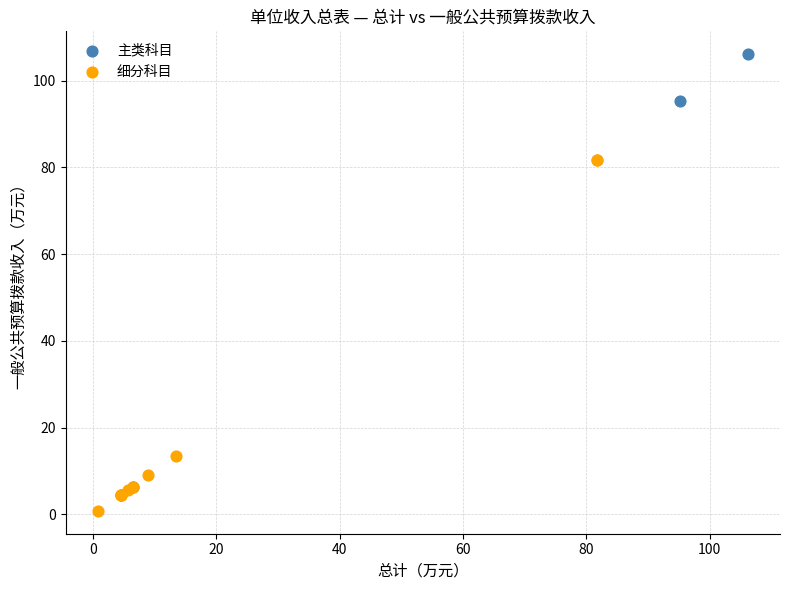

Which series contains the highest Y value?

主类科目